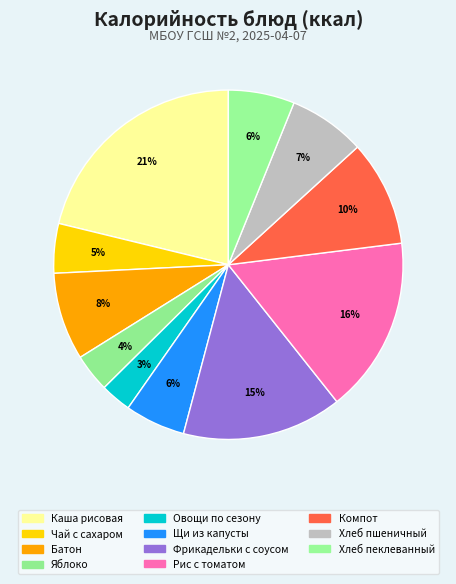

To the nearest percent, what is the difference between the largest and smallest slice percentages?

18%